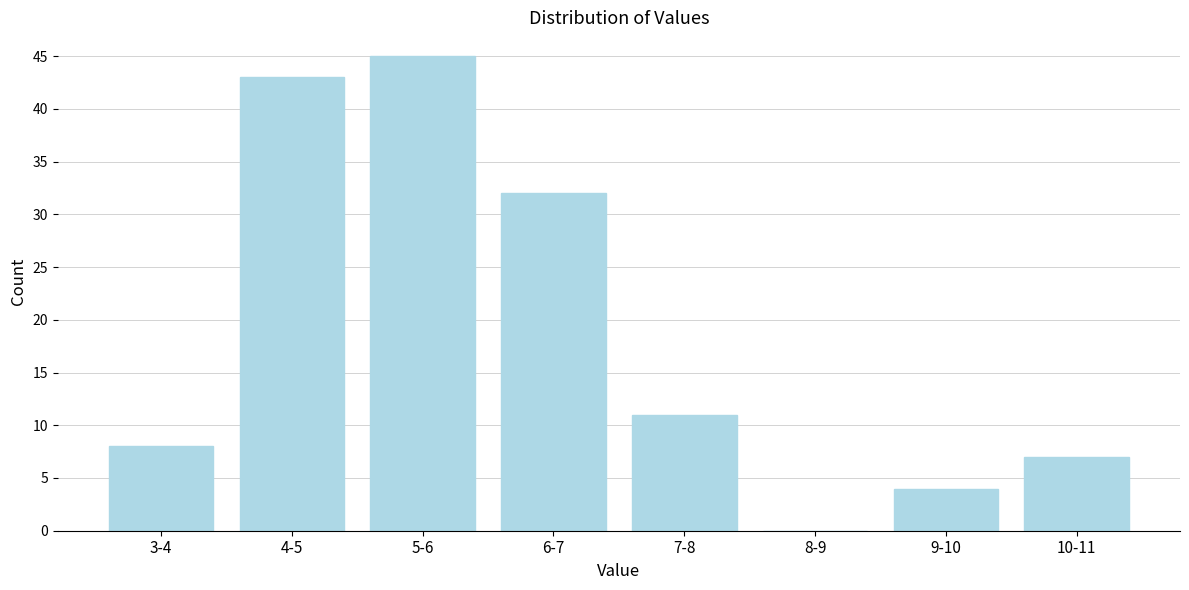

Reading left to right, extract all data points from this chart.

3-4=8	4-5=43	5-6=45	6-7=32	7-8=11	8-9=0	9-10=4	10-11=7